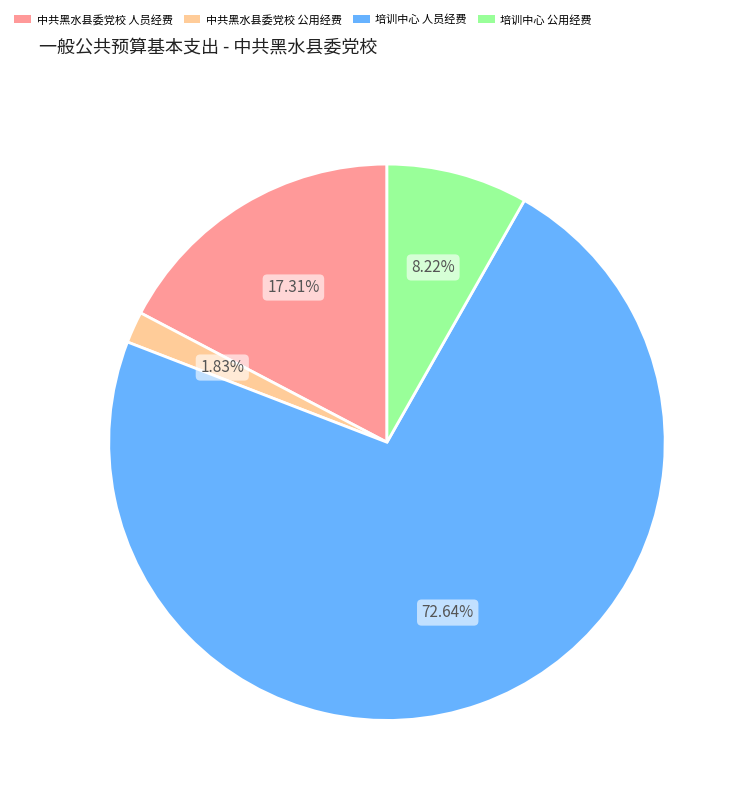

How many segments does this pie chart have?

4